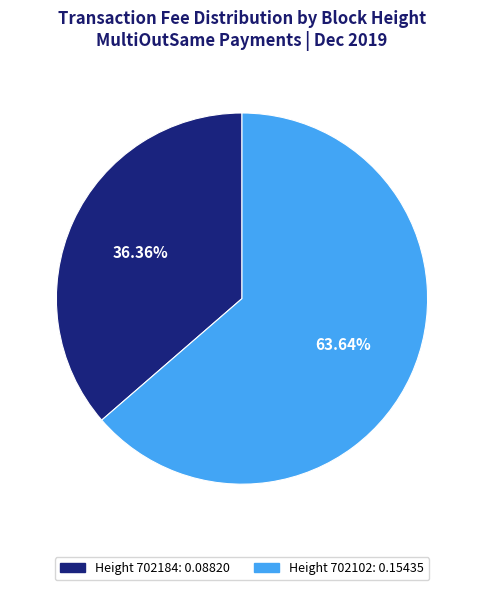

Is there any slice that represents more than half of the pie?

Yes